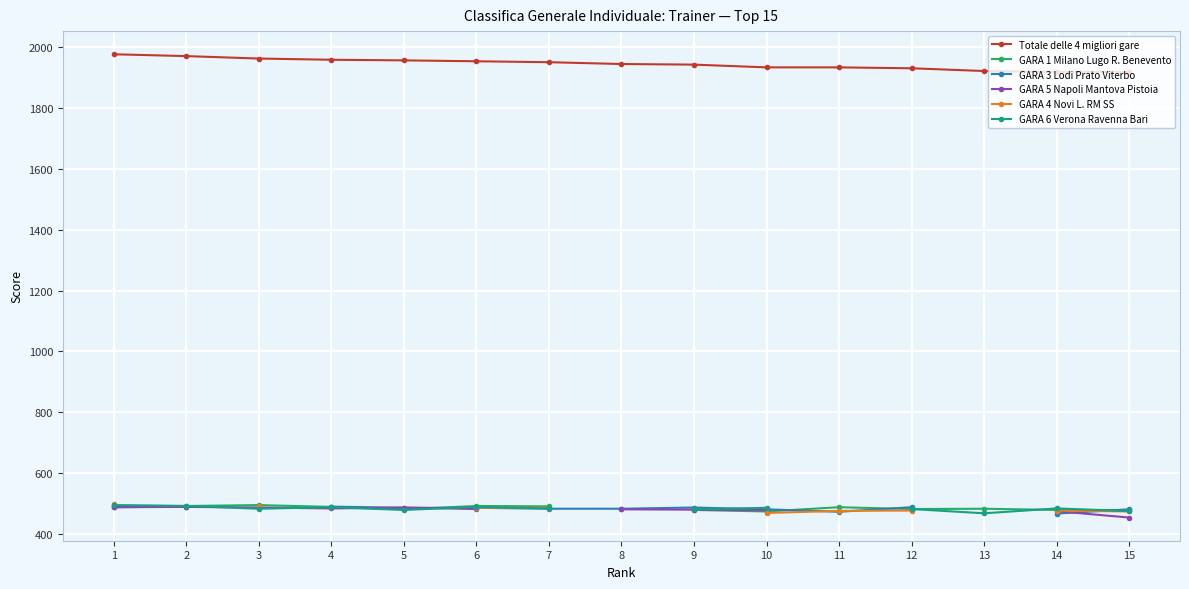

What is the maximum value for Totale delle 4 migliori gare?

1977.1